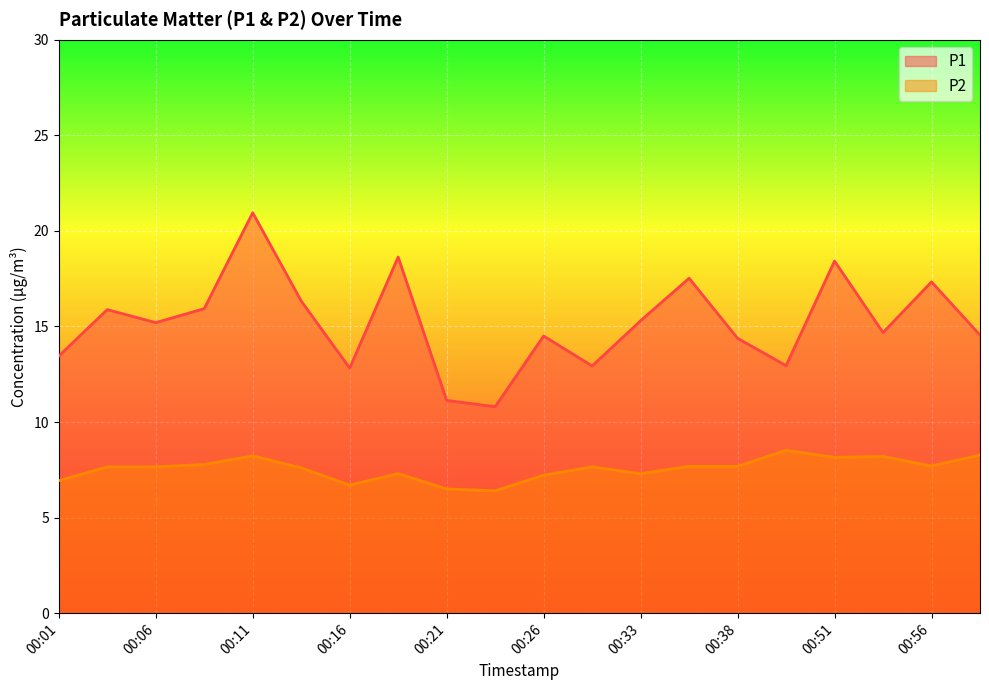

Is the value of P2 at 00:54 greater than the value of P1 at 00:56?

No